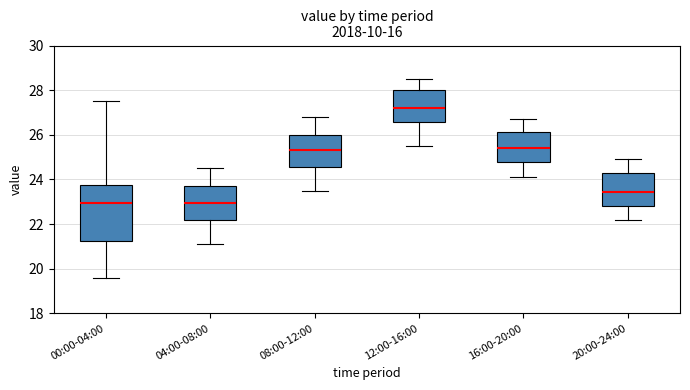

Where does the lower whisker of the box for 20:00-24:00 end on the y-axis? The values are not printed on the chart, so give them approximately, as read against the axis.

22.2